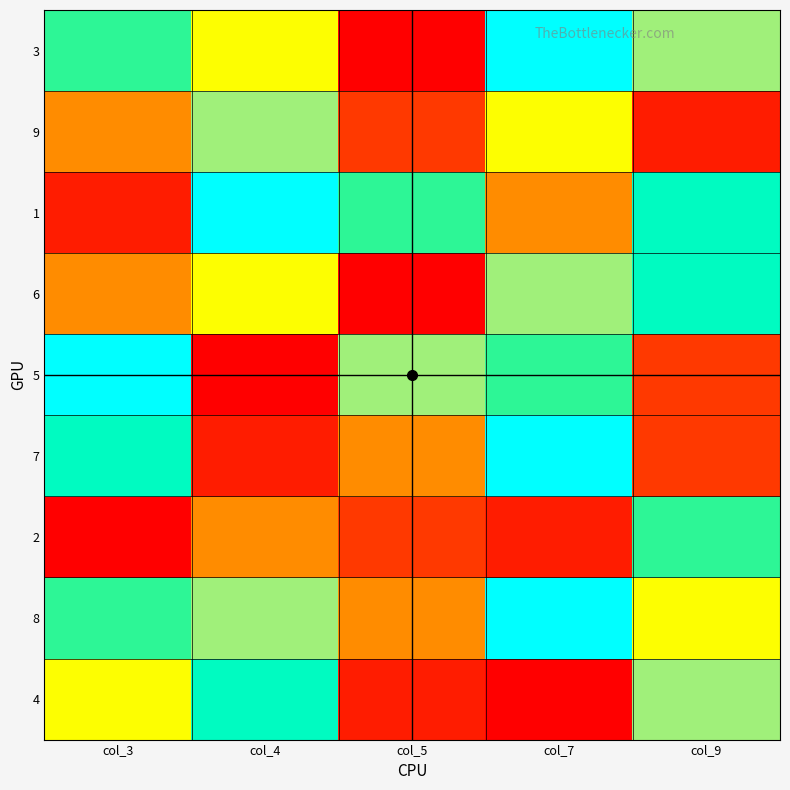

At how many categories does at least one series exceed 3?

5